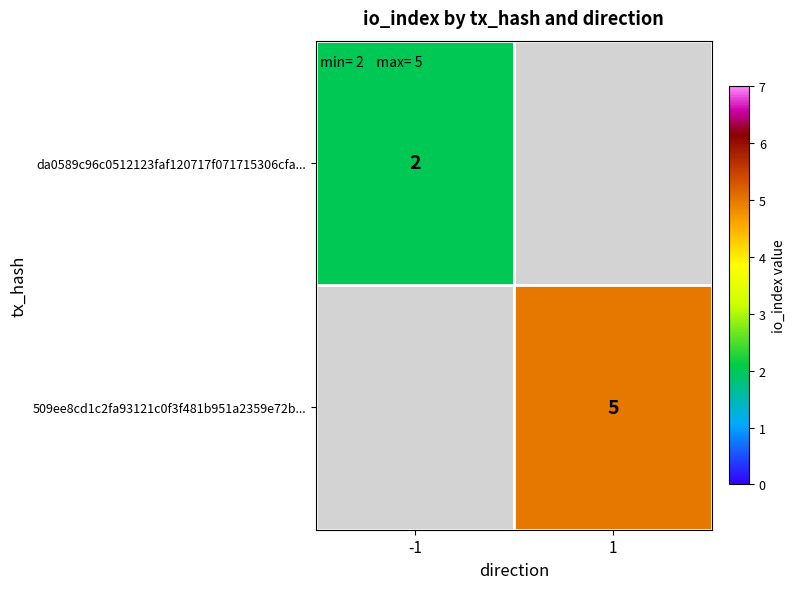

The value of 509ee8cd1c2fa93121c0f3f481b951a2359e72b... at 1 is 5. True or false?

True